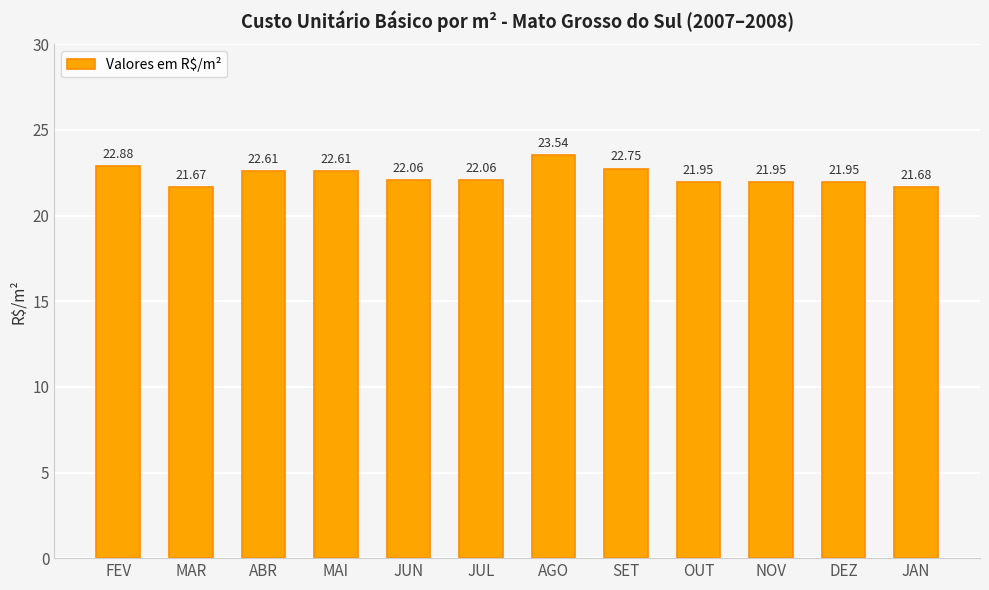

Is it true that the value at DEZ is 21.9?

True